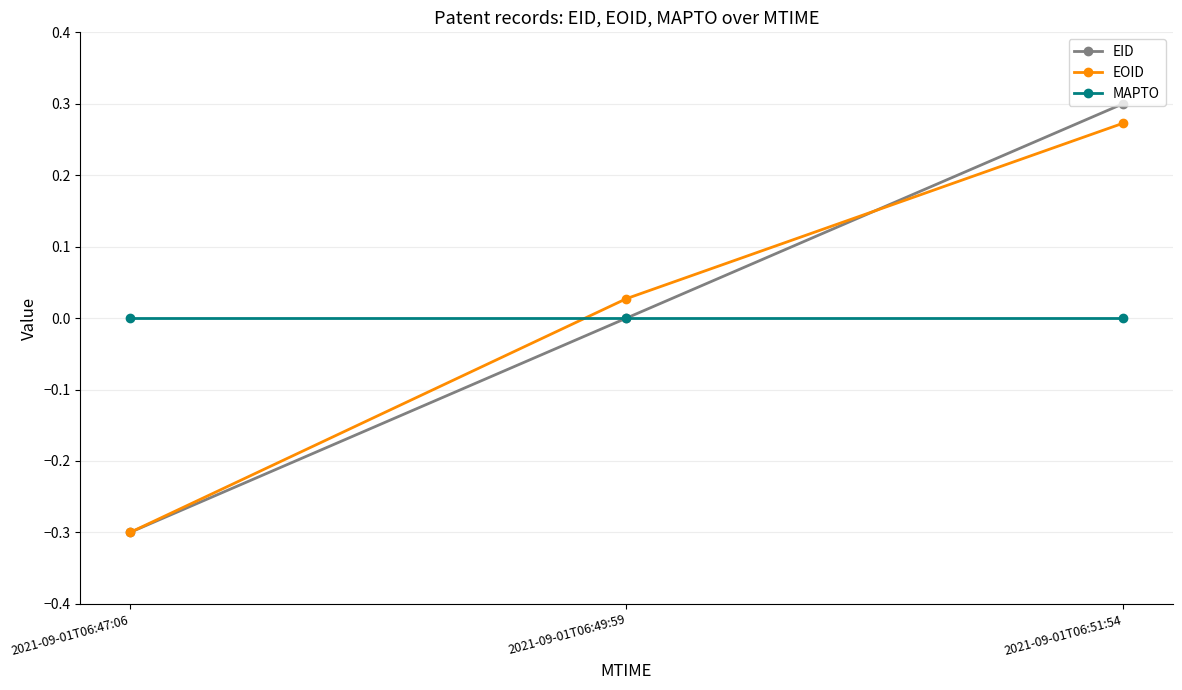

Is the value of MAPTO at 2021-09-01T06:51:54 greater than the value of EOID at 2021-09-01T06:51:54?

No